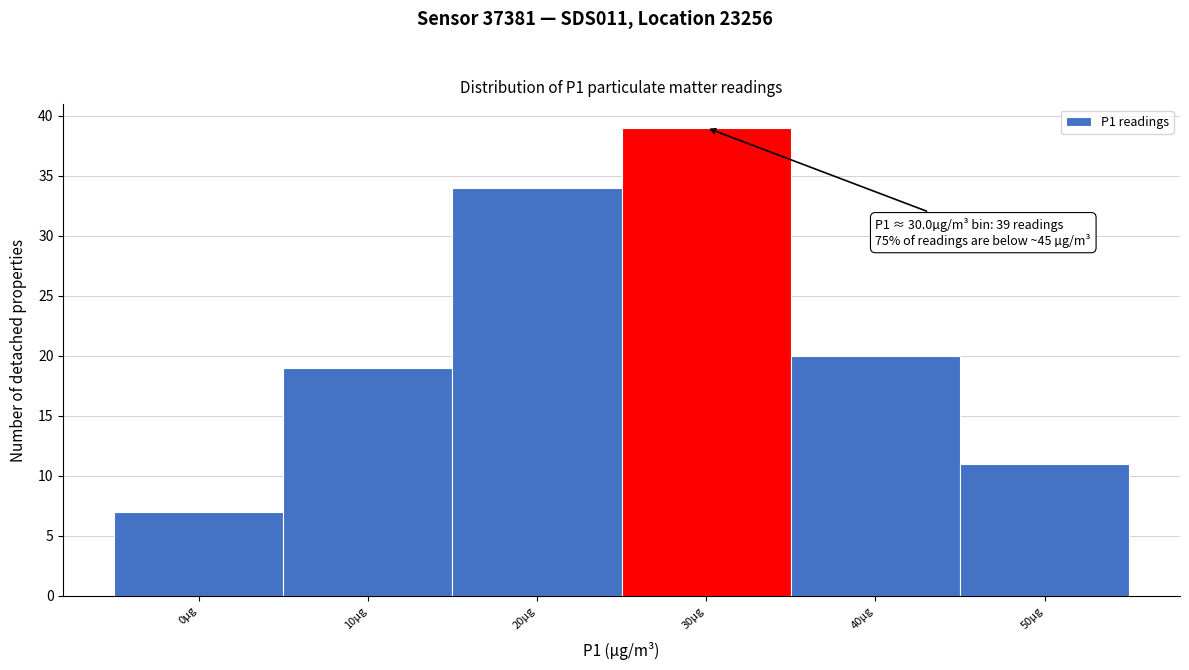

Reading right to left, extract all data points from this chart.

11	20	39	34	19	7